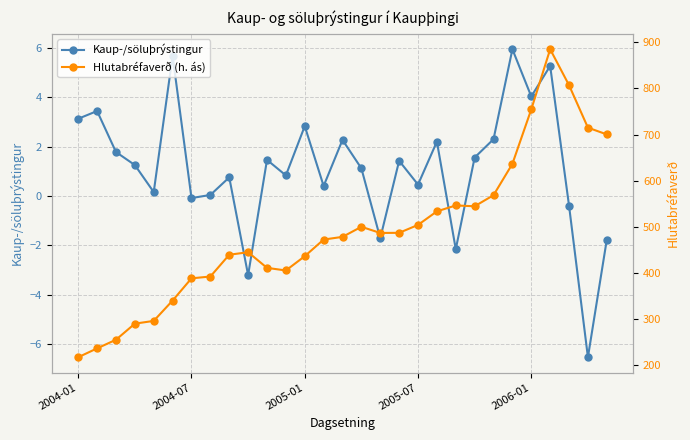

What is the average value of the Hlutabréfaverð (h. ás) series?

488.3